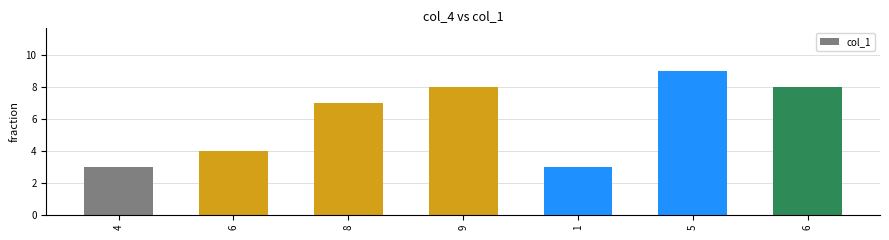

Between 4 and 5, which is larger?

5